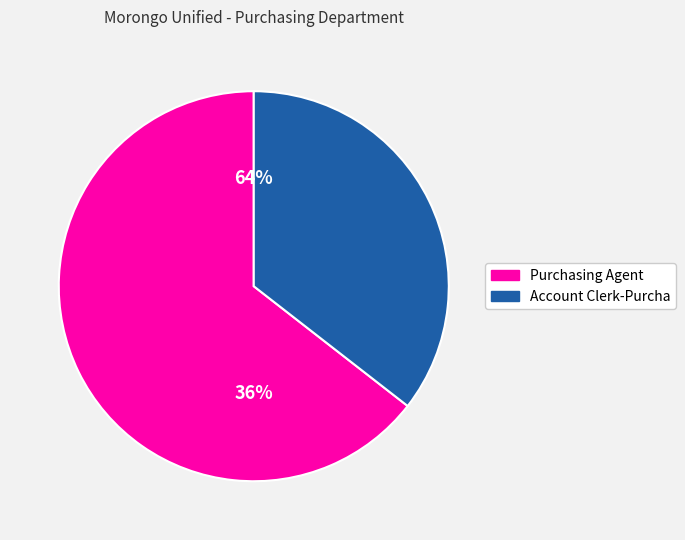

To the nearest percent, what percentage of the pie is Purchasing Agent?

64%